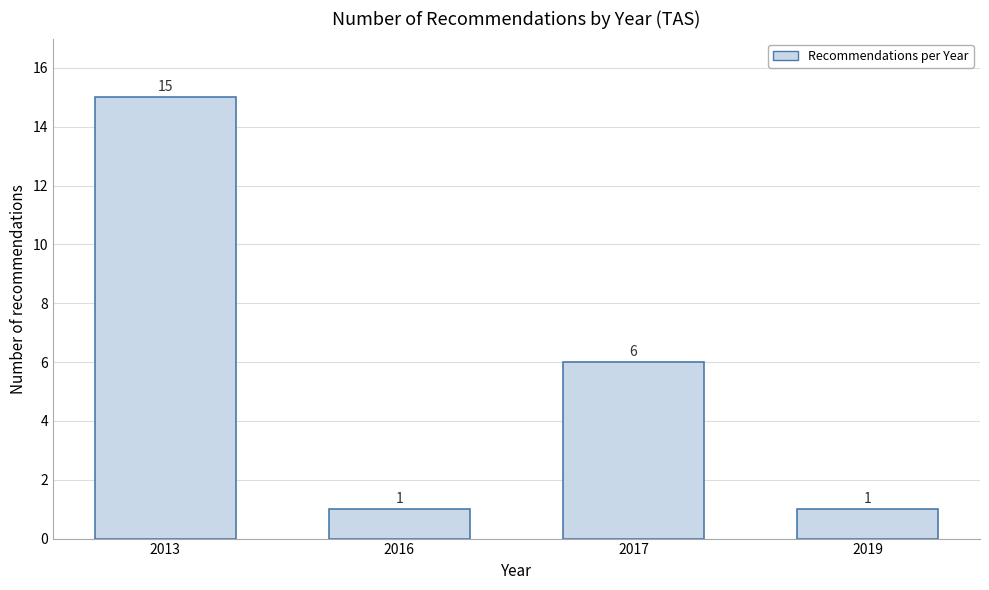

Reading right to left, transcribe all the data shown in this chart.

1	6	1	15